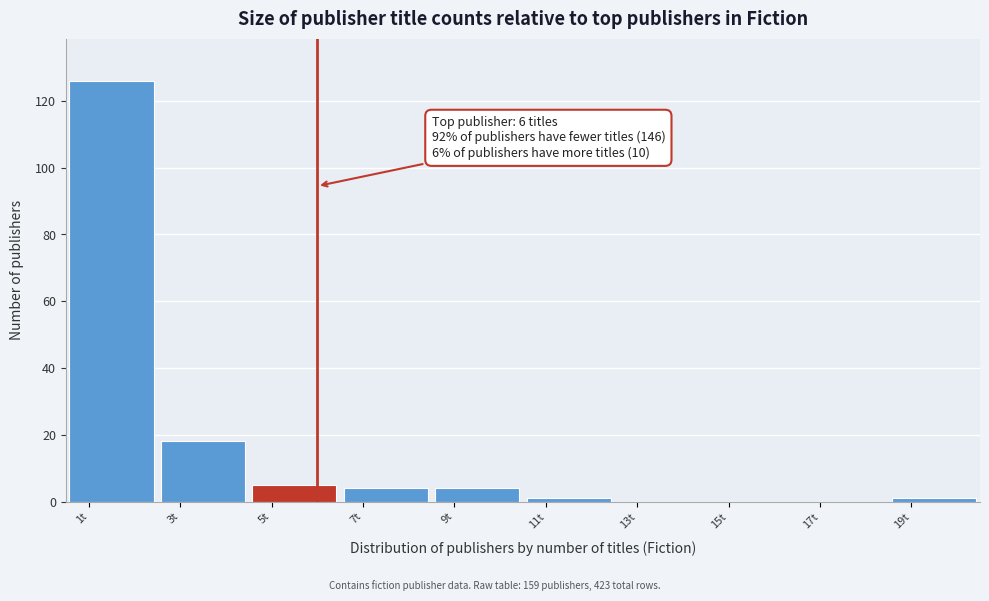

Over which range of the x-axis is the bar tallest?

0.5 to 2.5